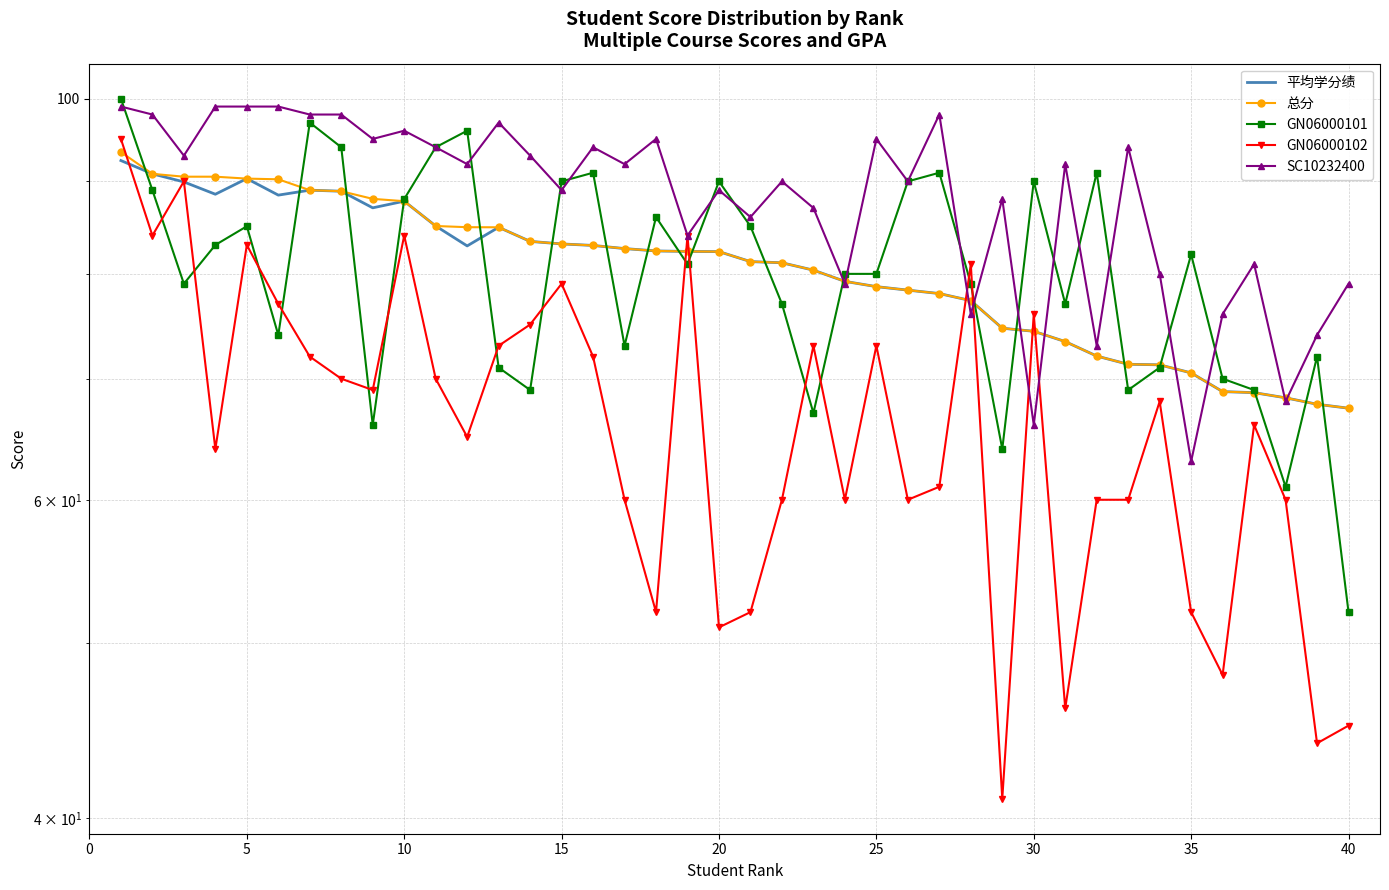

True or false: GN06000102 and 总分 cross at least once.

True